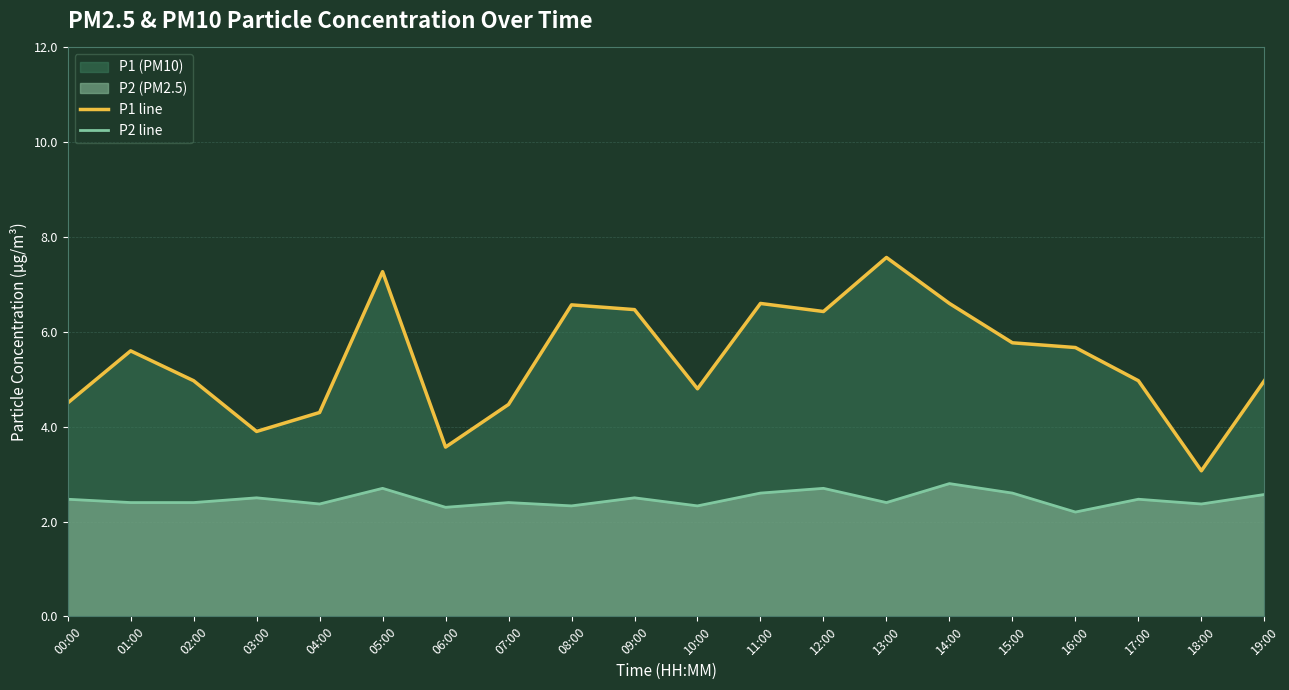

How many lines are shown in the chart?

2